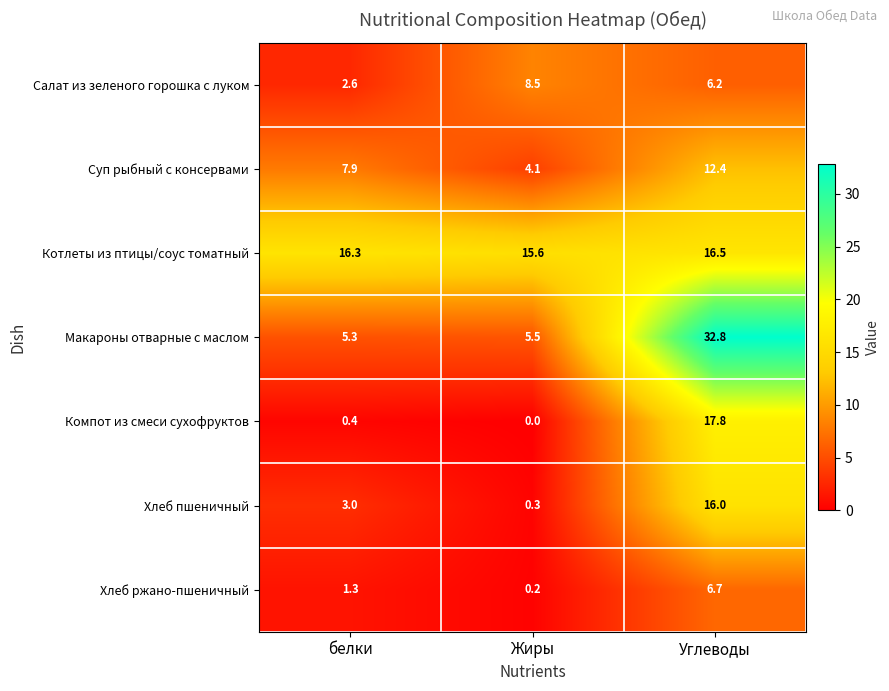

What is the difference between the Хлеб пшеничный values at Углеводы and Жиры?

15.7